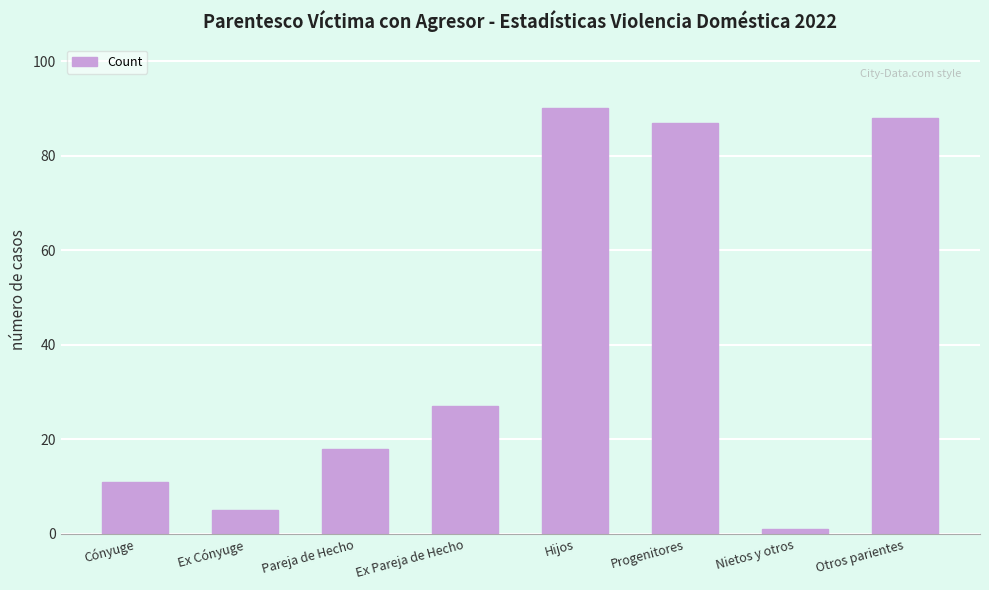

Reading left to right, list all the values displayed in this chart.

Cónyuge=11	Ex Cónyuge=5	Pareja de Hecho=18	Ex Pareja de Hecho=27	Hijos=90	Progenitores=87	Nietos y otros=1	Otros parientes=88